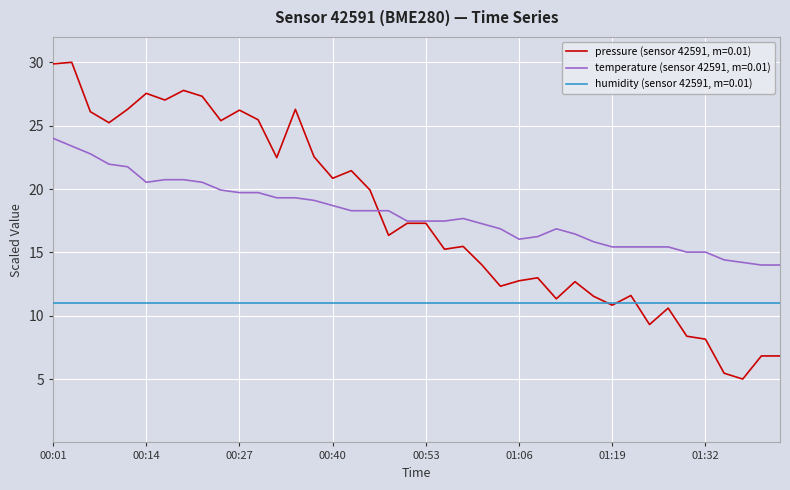

Count the number of categories in the chart.

40